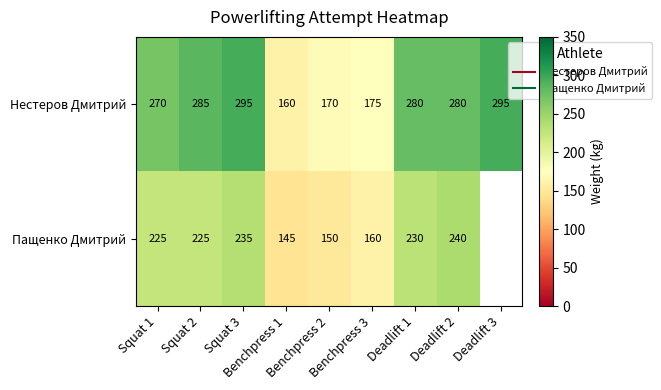

Between Squat 2 and Benchpress 1, which is larger?

Squat 2